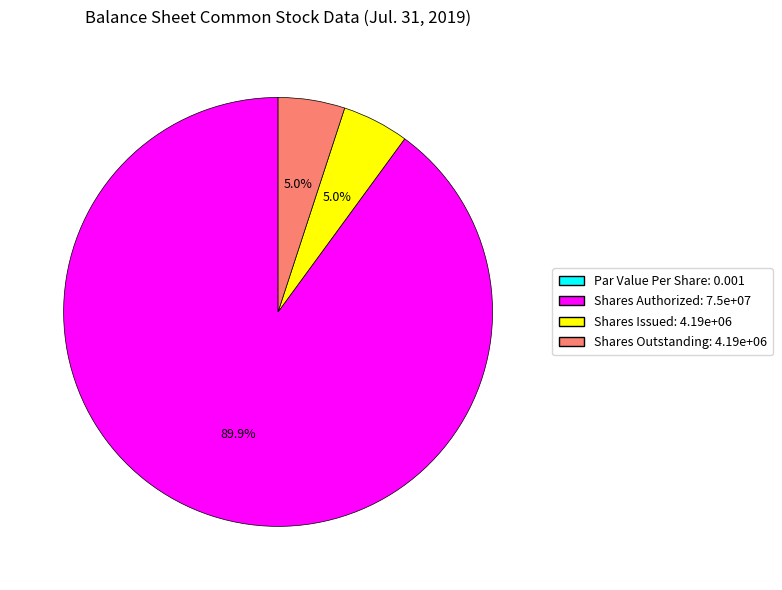

Does any single category account for the majority?

Yes